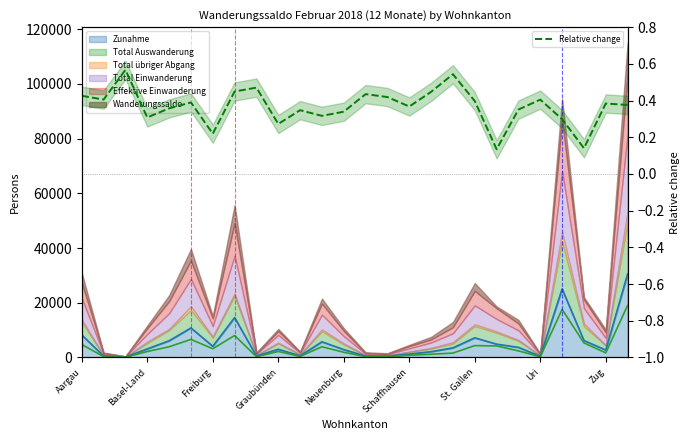

List the labels in order of Total Auswanderung (line) value, smallest first.

Freiburg, 21, 14, Zug, 13, Basel-Land, 10, 15, 16, 17, 24, 12, Graubünden, 9, 20, St. Gallen, 11, Neuenburg, 19, 18, Aargau, 23, Schaffhausen, Uri, 22, 25